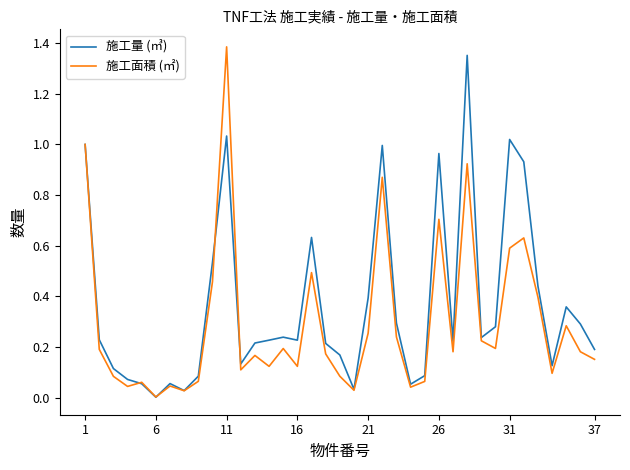

Which series has the largest total across all categories?

施工量 (㎥)